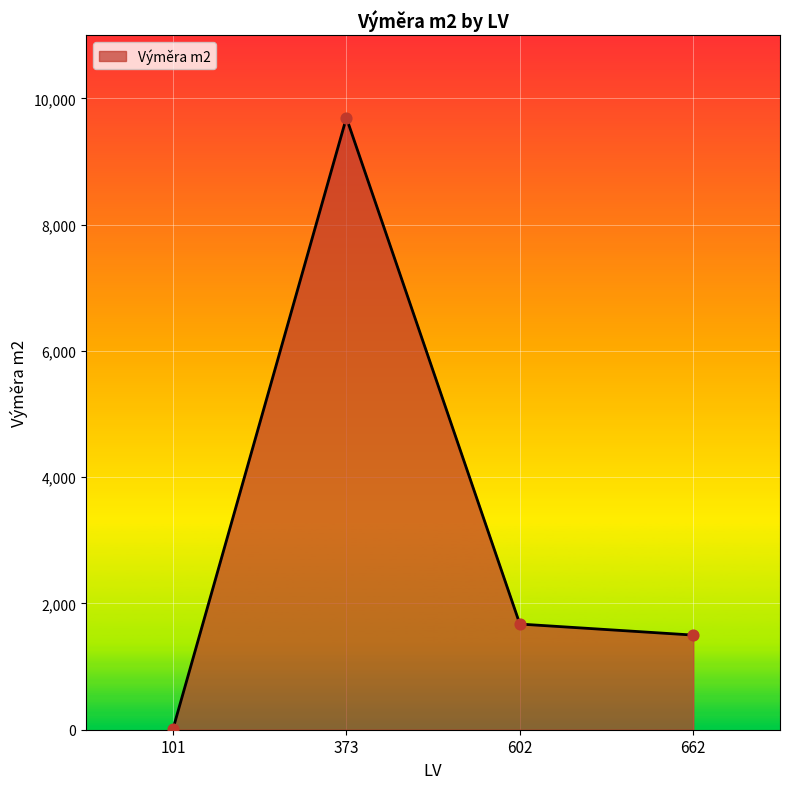

Approximately how many times larger is the value at 662 compared to 602?

0.9